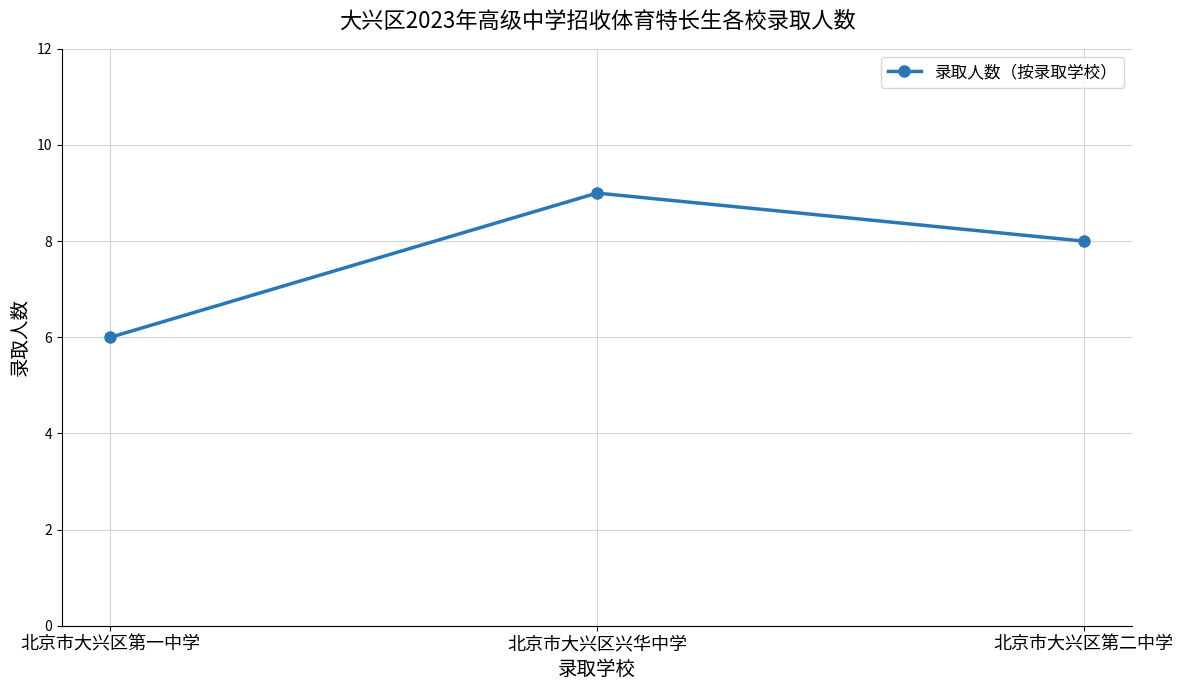

Reading right to left, what are all the values shown in this chart?

北京市大兴区第二中学=8	北京市大兴区兴华中学=9	北京市大兴区第一中学=6